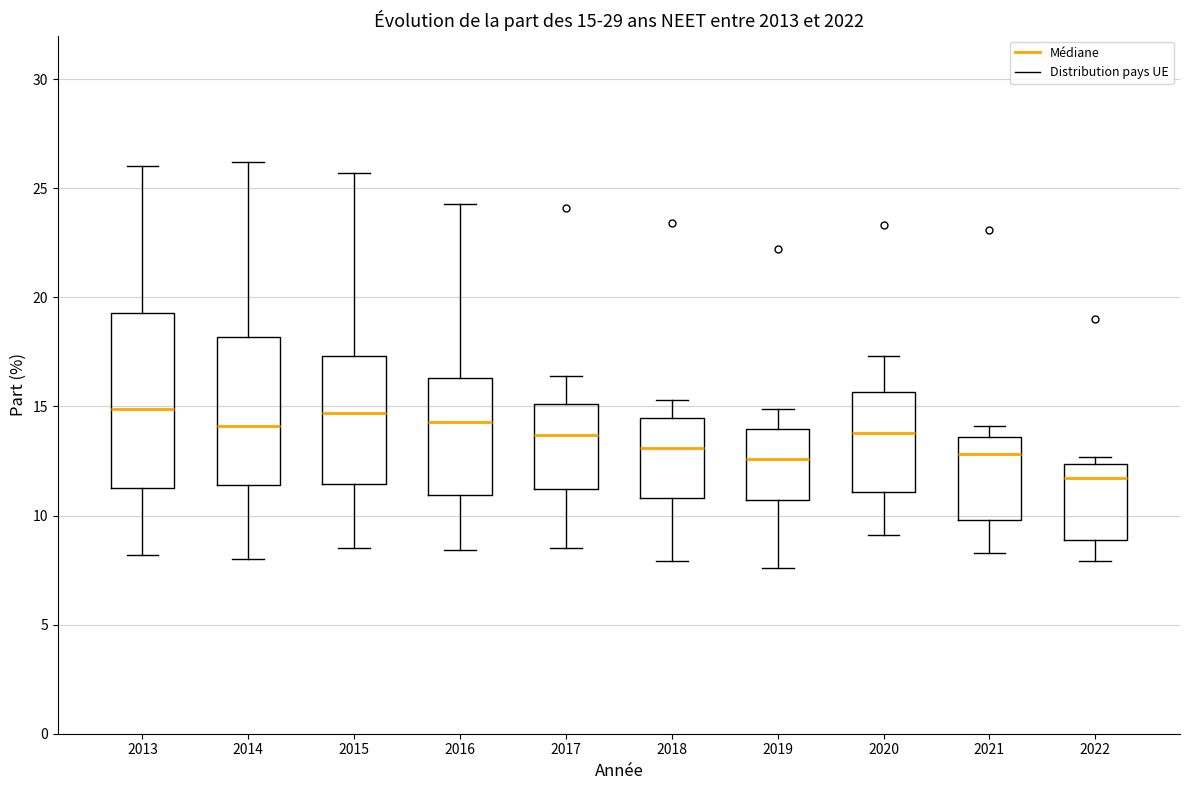

Comparing the boxes themselves (not the whiskers), which one is the tallest?

2013